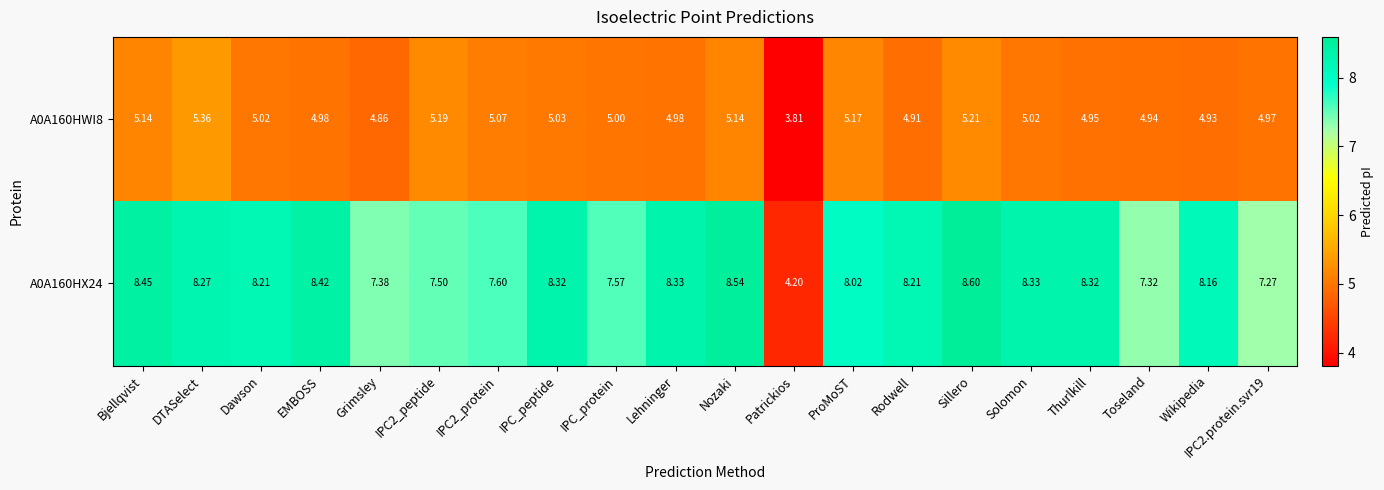

At how many categories does at least one series exceed 8?

13